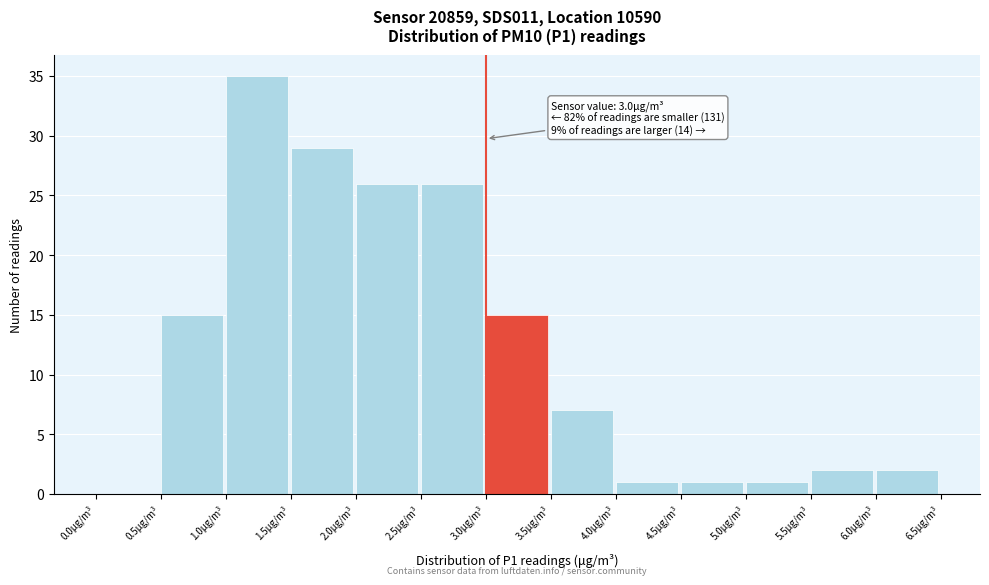

Over which range of the x-axis is the bar tallest?

1.0 to 1.5